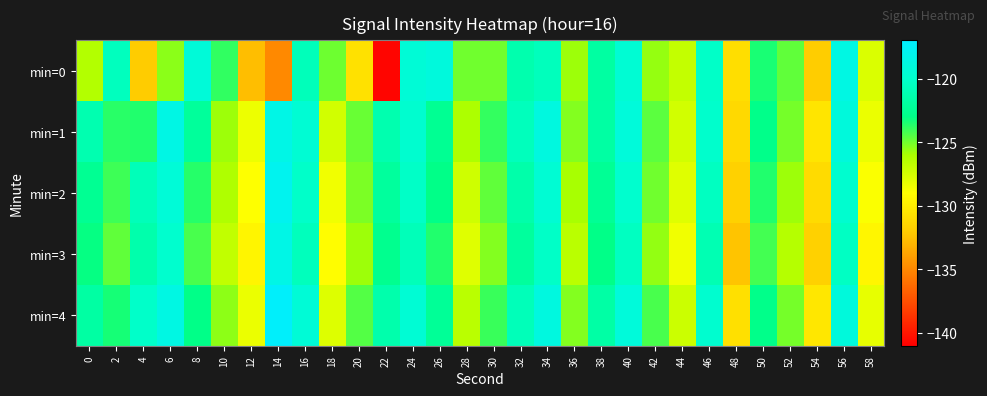

What is the smallest value displayed?

-140.8